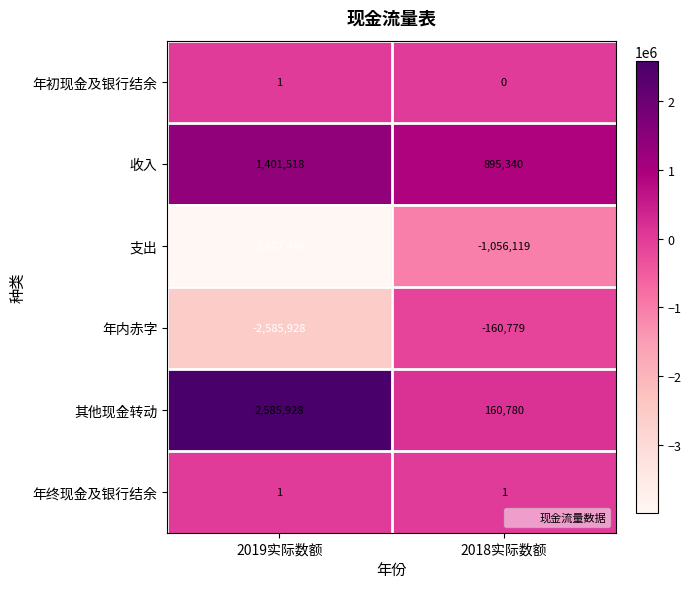

Reading left to right, list all the values displayed in this chart.

年初现金及银行结余: 1	0
收入: 1401518	895340
支出: -3987446	-1056119
年内赤字: -2585928	-160779
其他现金转动: 2585928	160780
年终现金及银行结余: 1	1